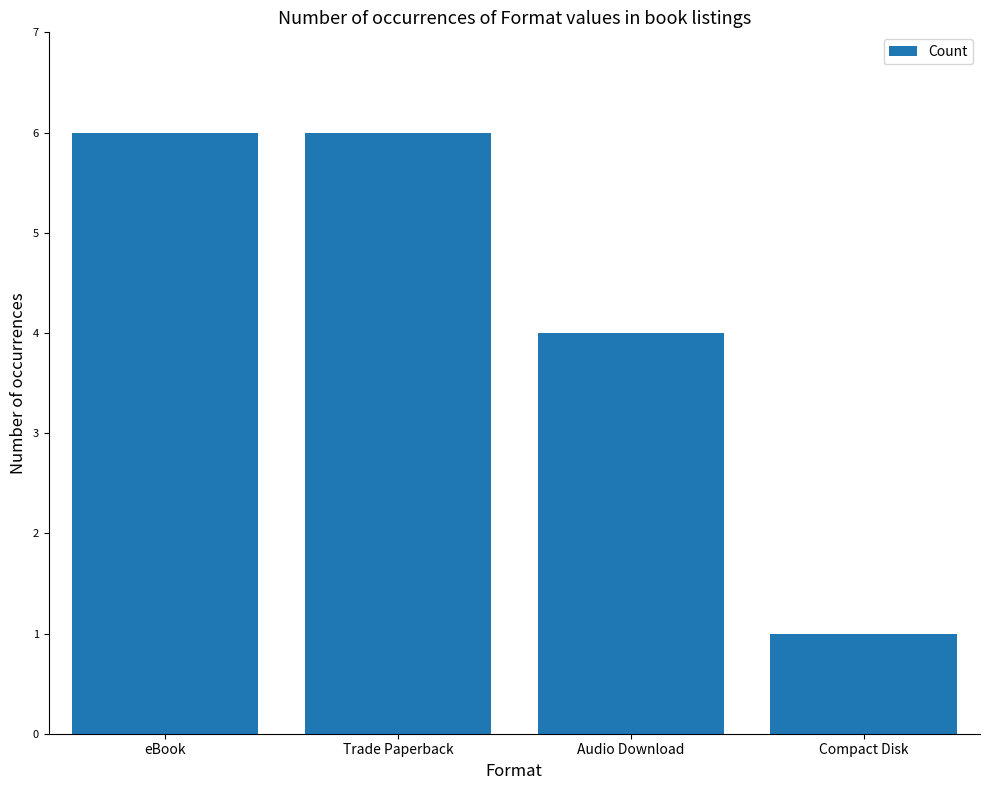

How many distinct data groups are displayed?

1